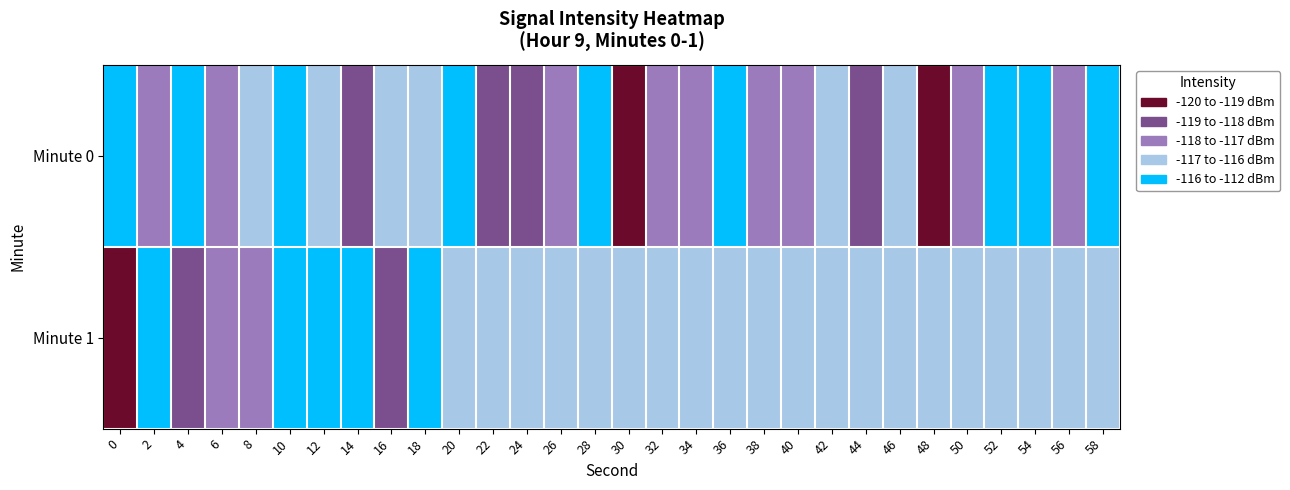

Rank the series by their average value, from highest to lowest.

Minute 0, Minute 1